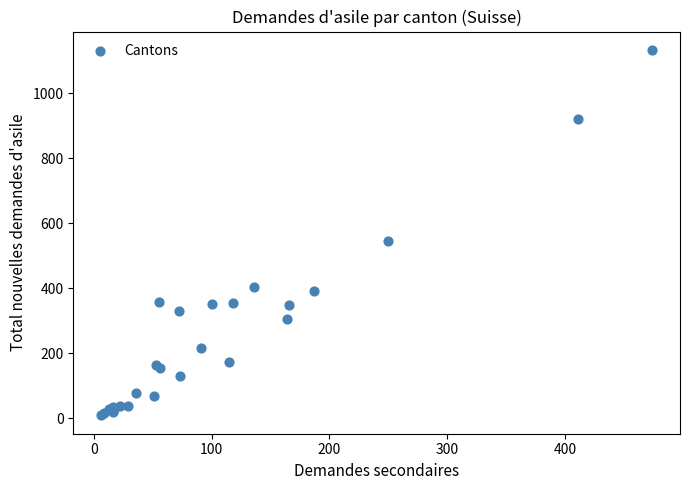

What Y value in the scatter plot is closest to 571?

546